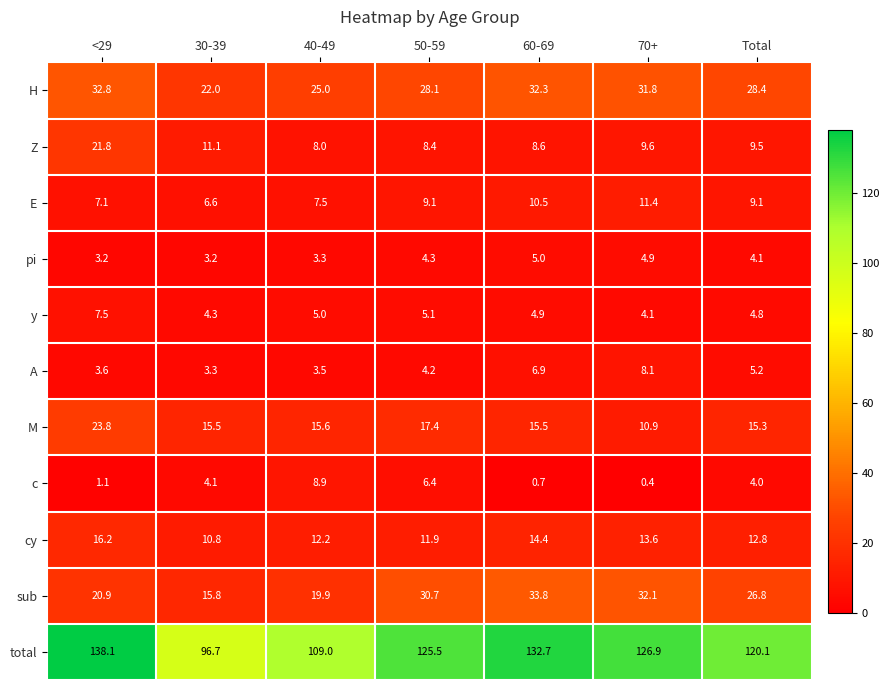

What is the sum of the M values at <29 and 70+?

34.7